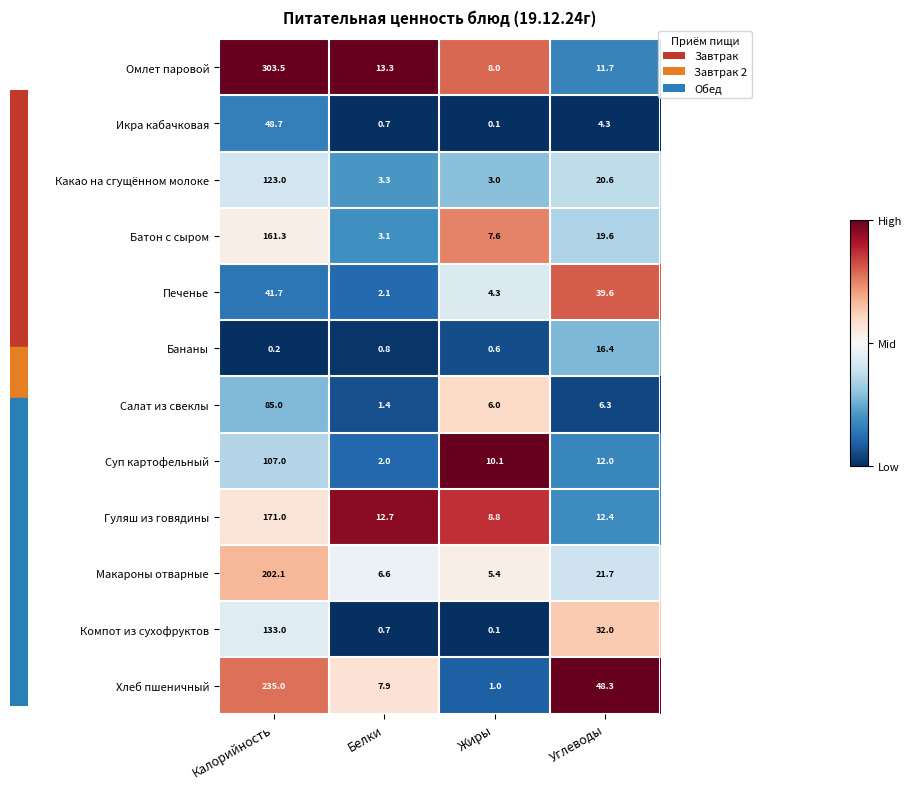

At how many categories does at least one series exceed 0?

4